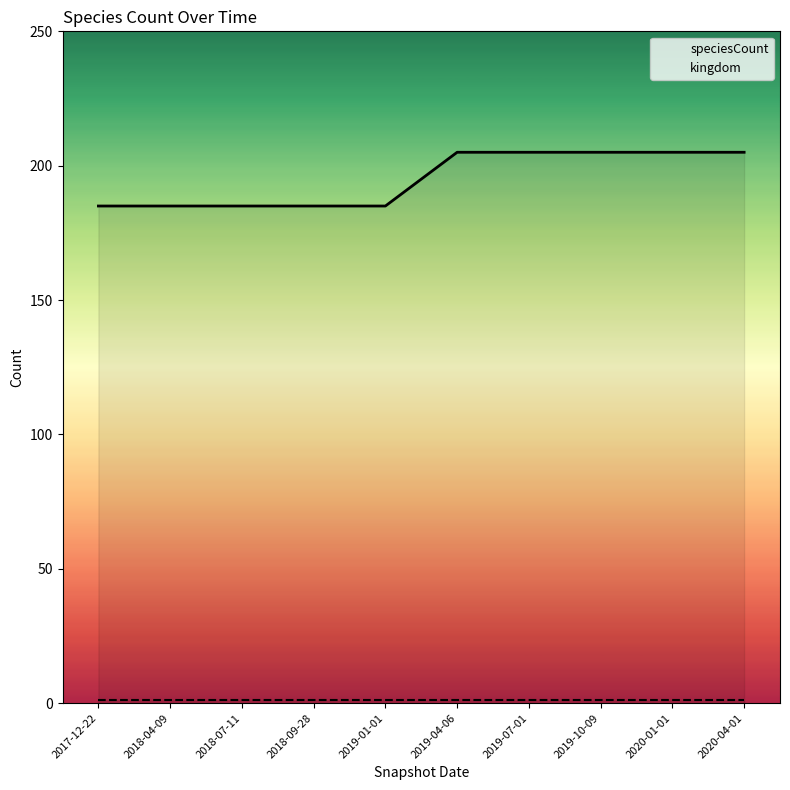

What is the label of the 9th point from the left?

2020-01-01